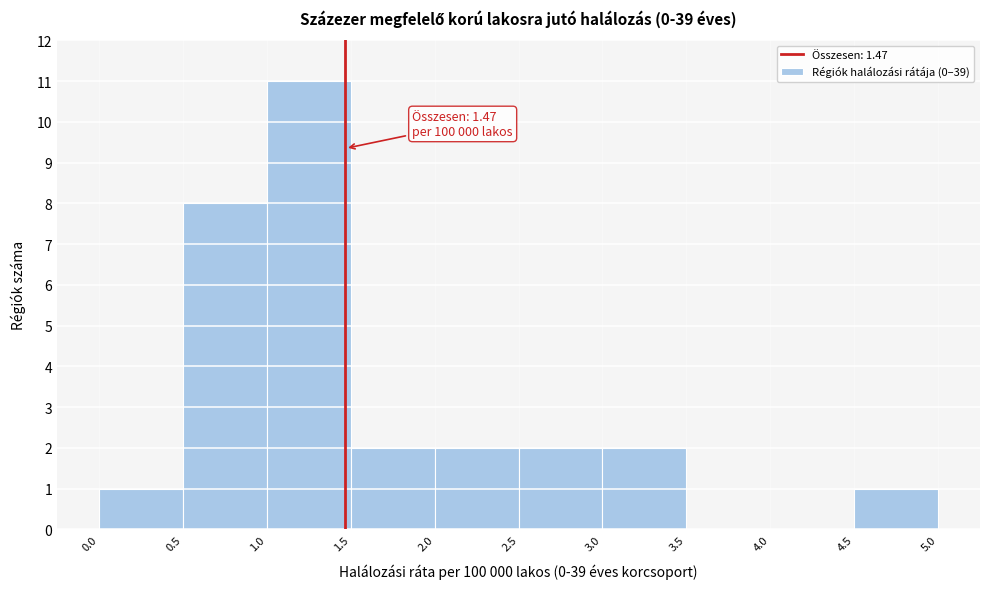

Over which range of the x-axis is the bar tallest?

1.0 to 1.5